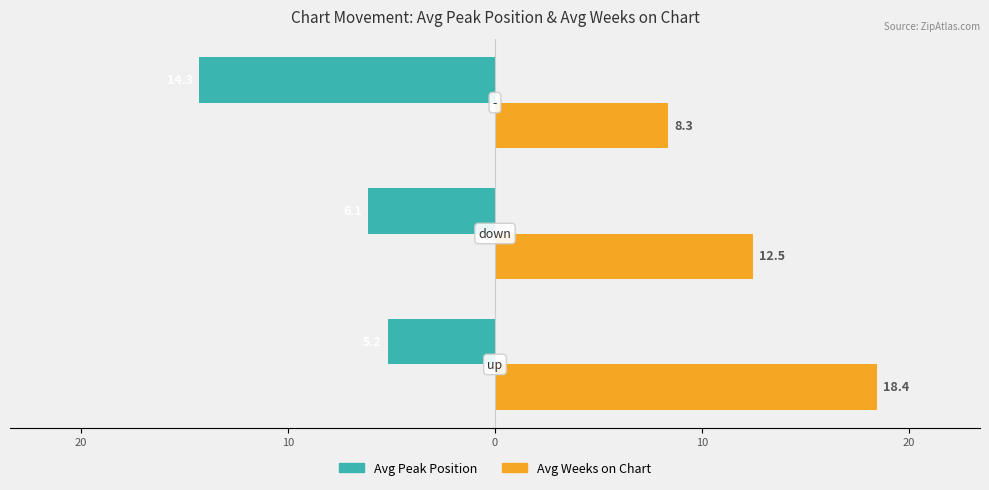

What is the difference between the maximum and minimum values in the Avg Weeks on Chart series?

10.1